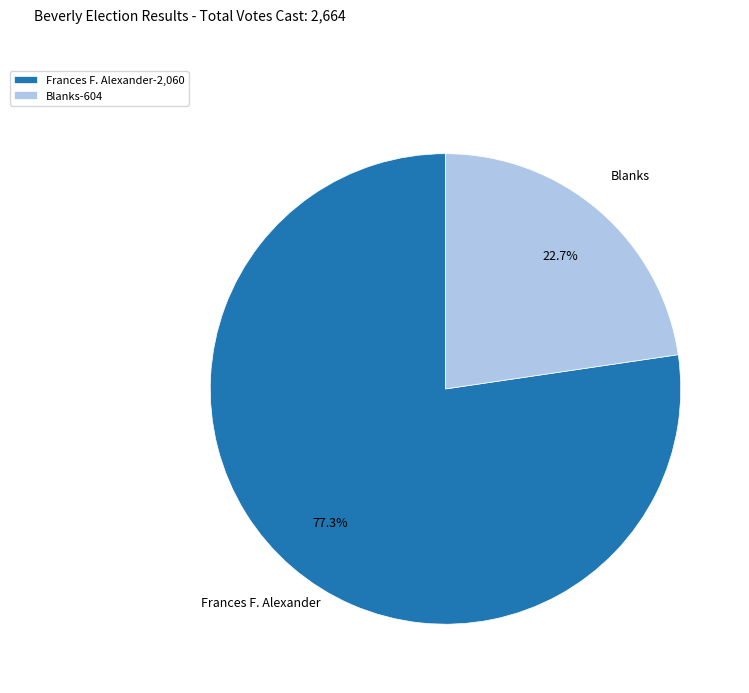

Rank the categories by value from highest to lowest.

Frances F. Alexander-2,060, Blanks-604